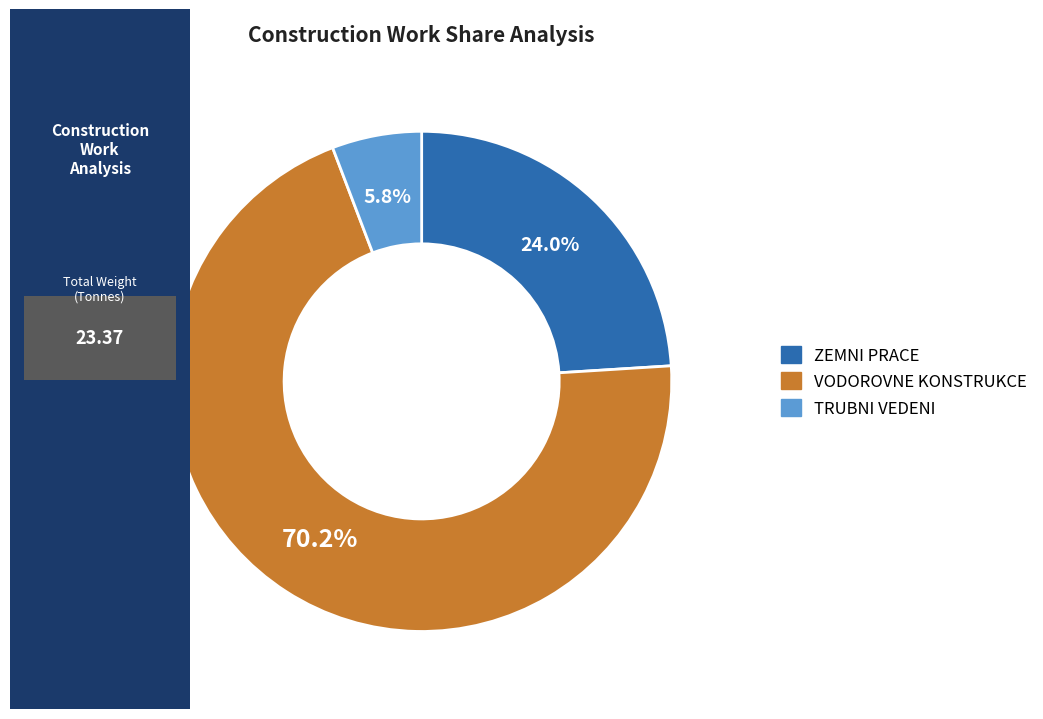

Count the number of slices in the pie.

3